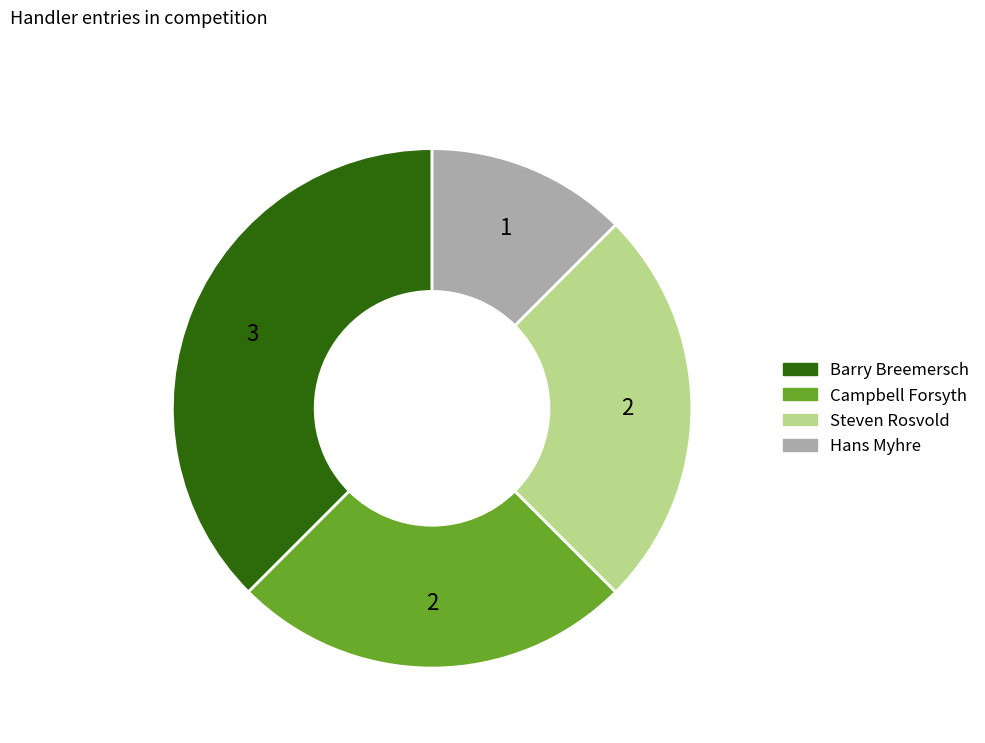

Is it true that Barry Breemersch is 23% of the pie?

False